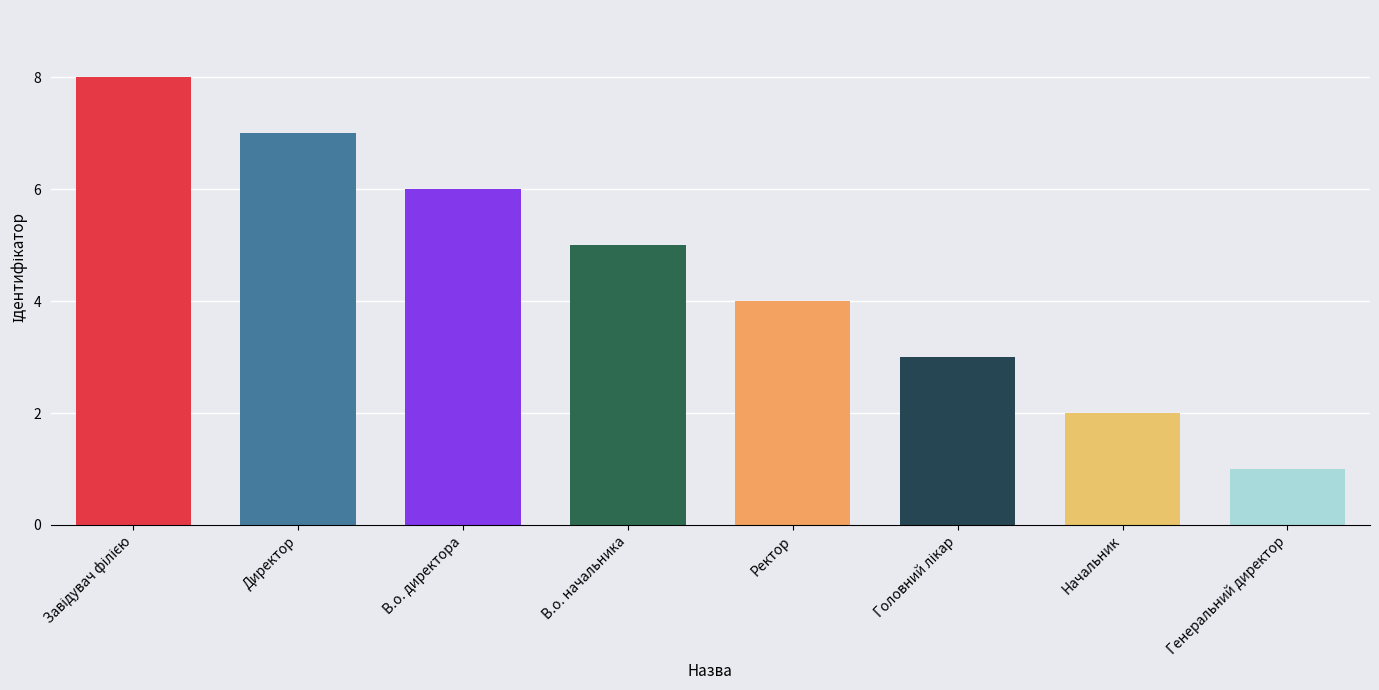

The value at Ректор is 6. True or false?

False